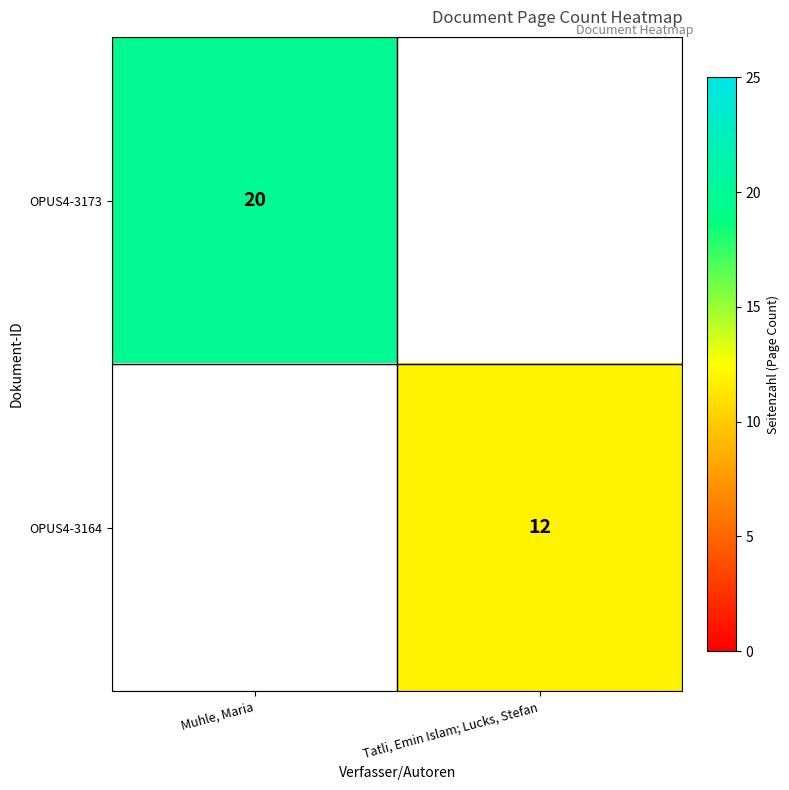

How many series are shown in this chart?

2